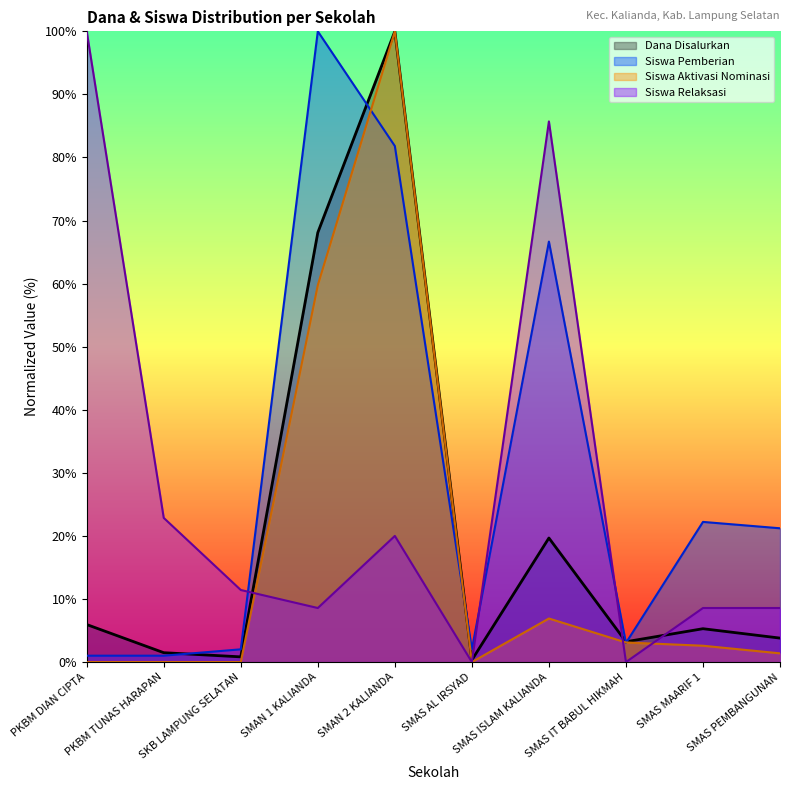

Rank the categories by Dana Disalurkan value from lowest to highest.

SMAS AL IRSYAD, SKB LAMPUNG SELATAN, PKBM TUNAS HARAPAN, SMAS IT BABUL HIKMAH, SMAS PEMBANGUNAN, SMAS MAARIF 1, PKBM DIAN CIPTA, SMAS ISLAM KALIANDA, SMAN 1 KALIANDA, SMAN 2 KALIANDA